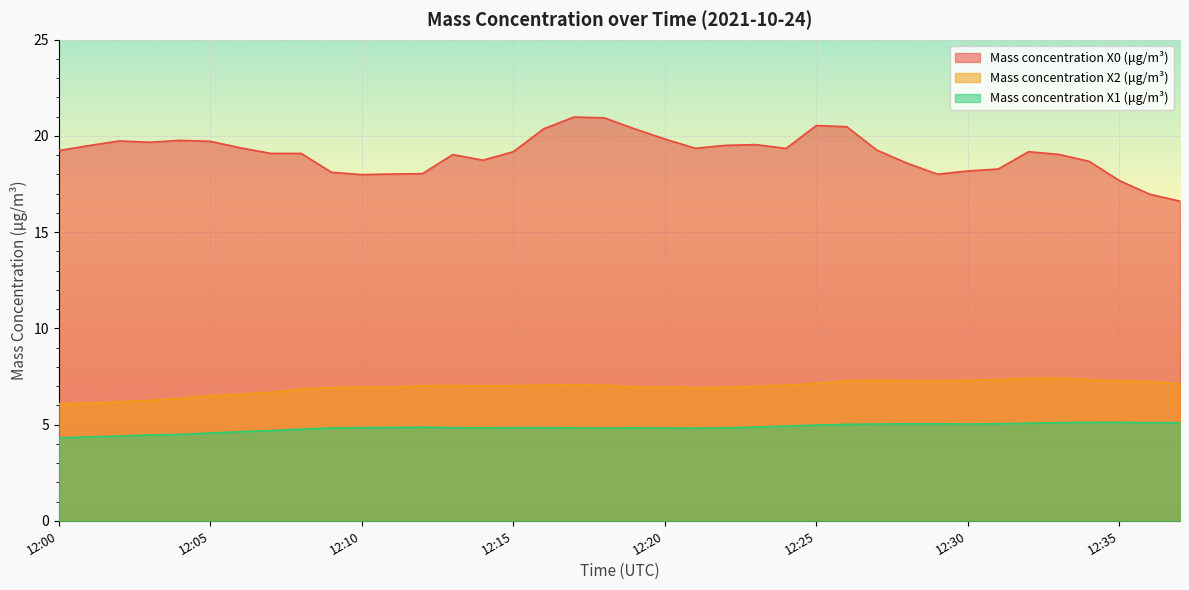

Between 12:05 and 12:29, which is larger?

12:05